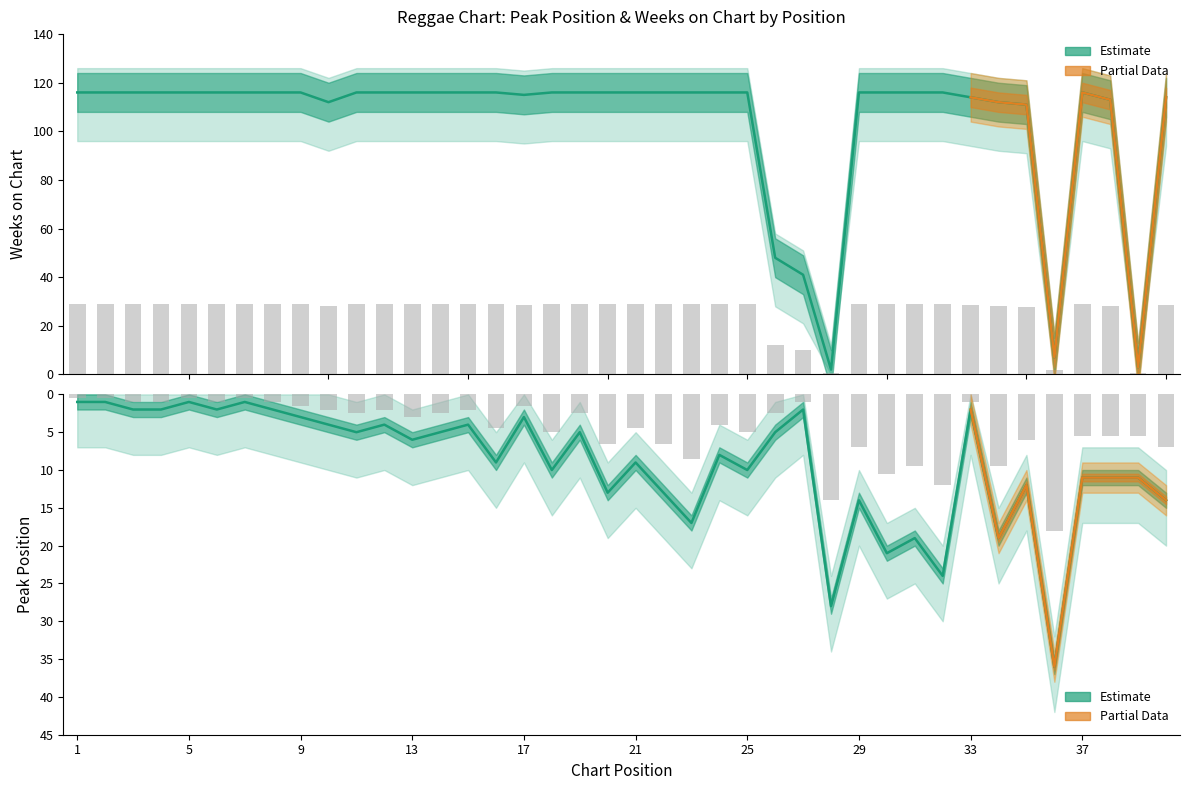

Reading right to left, list all the values displayed in this chart.

Weeks on Chart: 114	3	113	116	7	111	112	114	116	116	116	116	2	41	48	116	116	116	116	116	116	116	116	115	116	116	116	116	116	116	112	116	116	116	116	116	116	116	116	116
Peak Position: 14	11	11	11	36	12	19	2	24	19	21	14	28	2	5	10	8	17	13	9	13	5	10	3	9	4	5	6	4	5	4	3	2	1	2	1	2	2	1	1